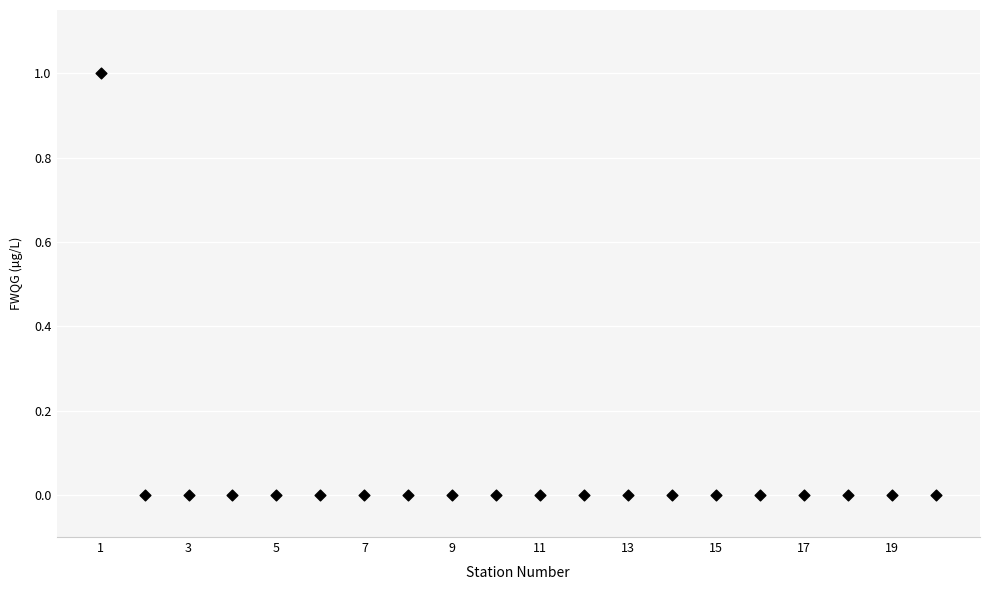

What is the range of X values (max minus min)?

19